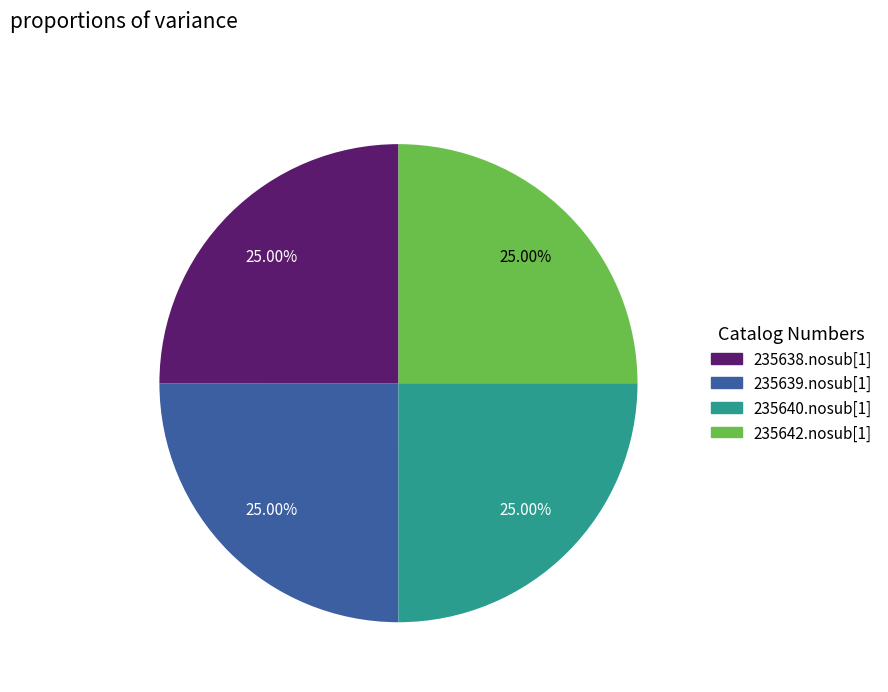

Approximately how many times larger is the value at 235640.nosub[1] compared to 235638.nosub[1]?

1.0